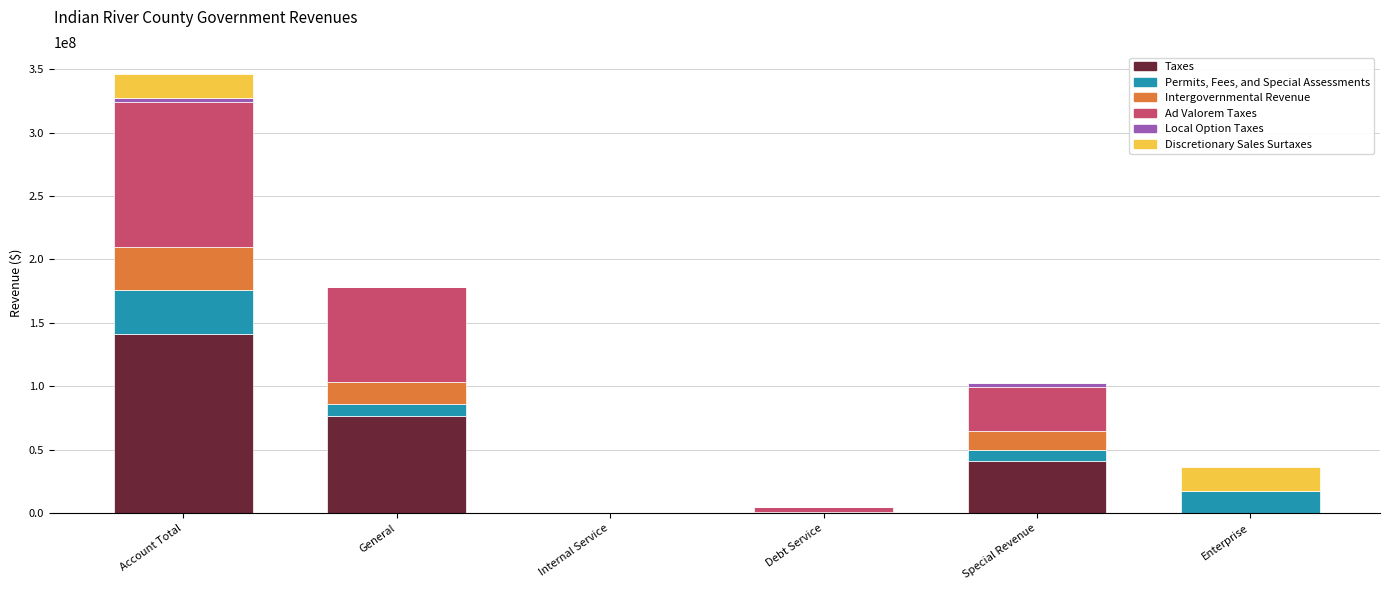

At which category is the sum across all series the highest?

Account Total